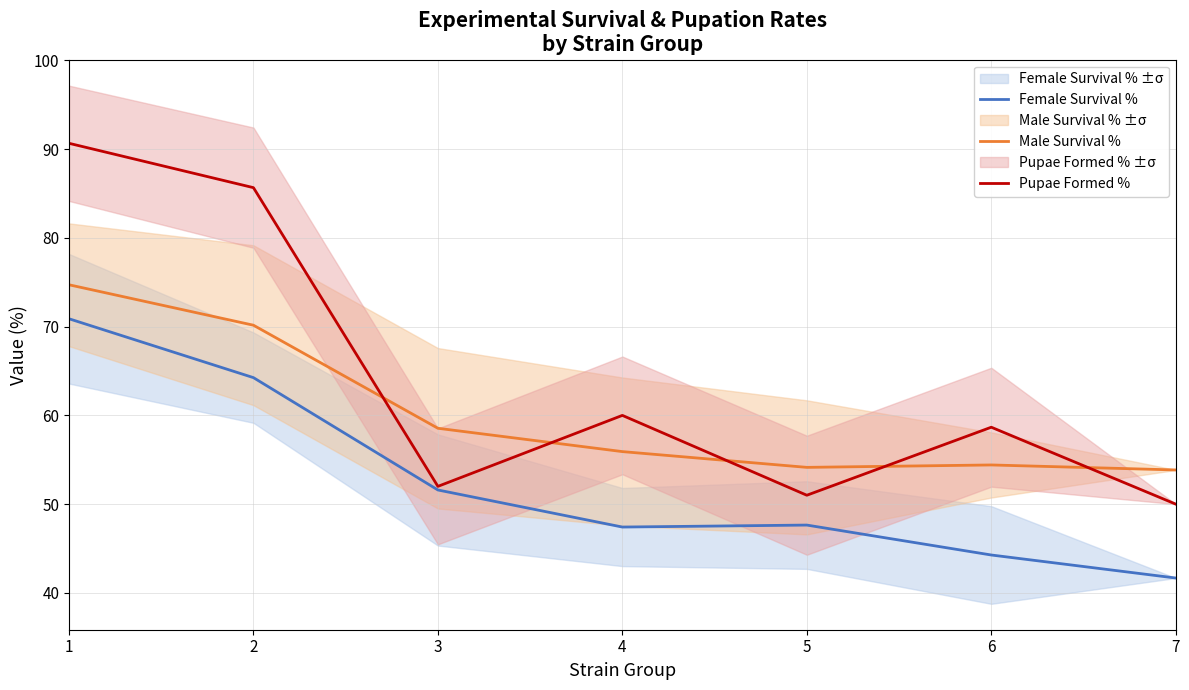

True or false: Female Survival % has more than 2 points higher than both neighbors.

False